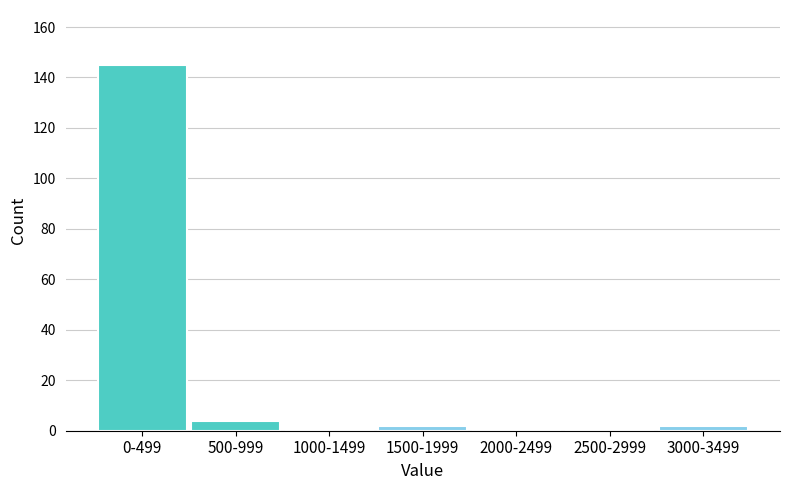

Reading left to right, transcribe all the data shown in this chart.

0-499=145	500-999=4	1000-1499=0	1500-1999=2	2000-2499=0	2500-2999=0	3000-3499=2